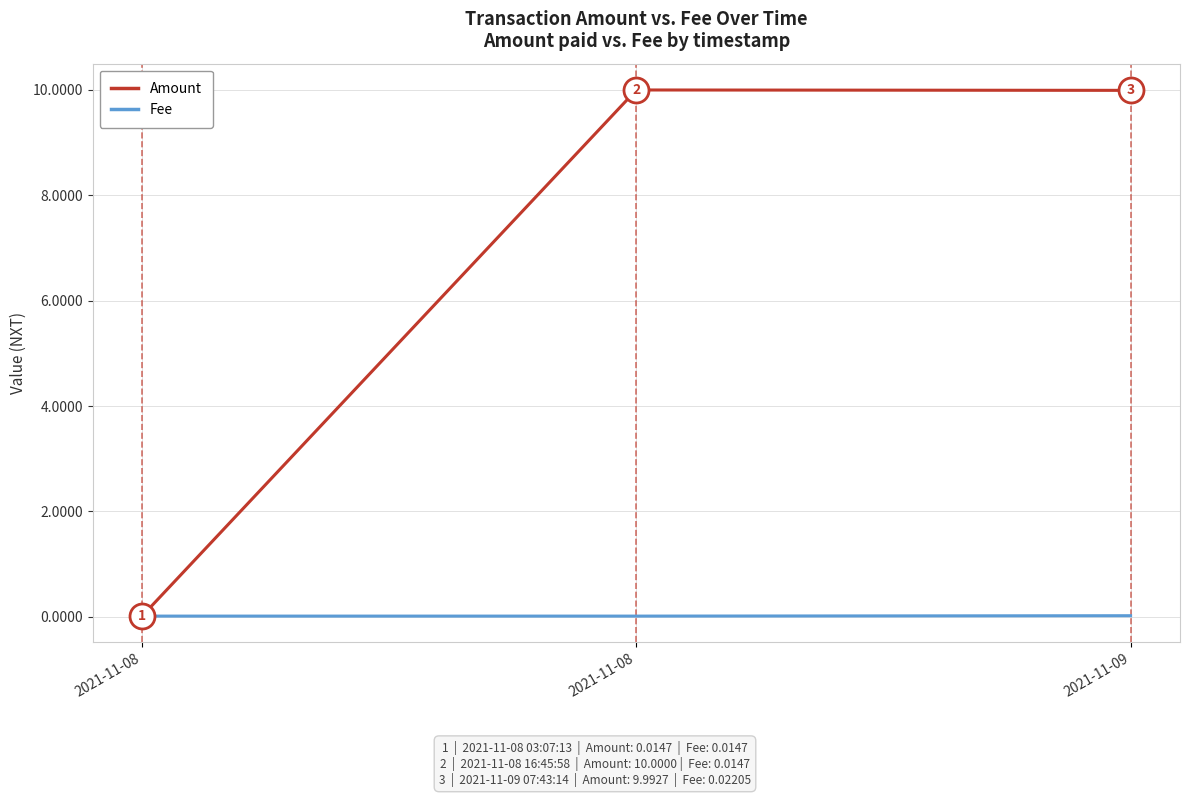

The value of Fee at 2021-11-08 is 0.0. True or false?

True